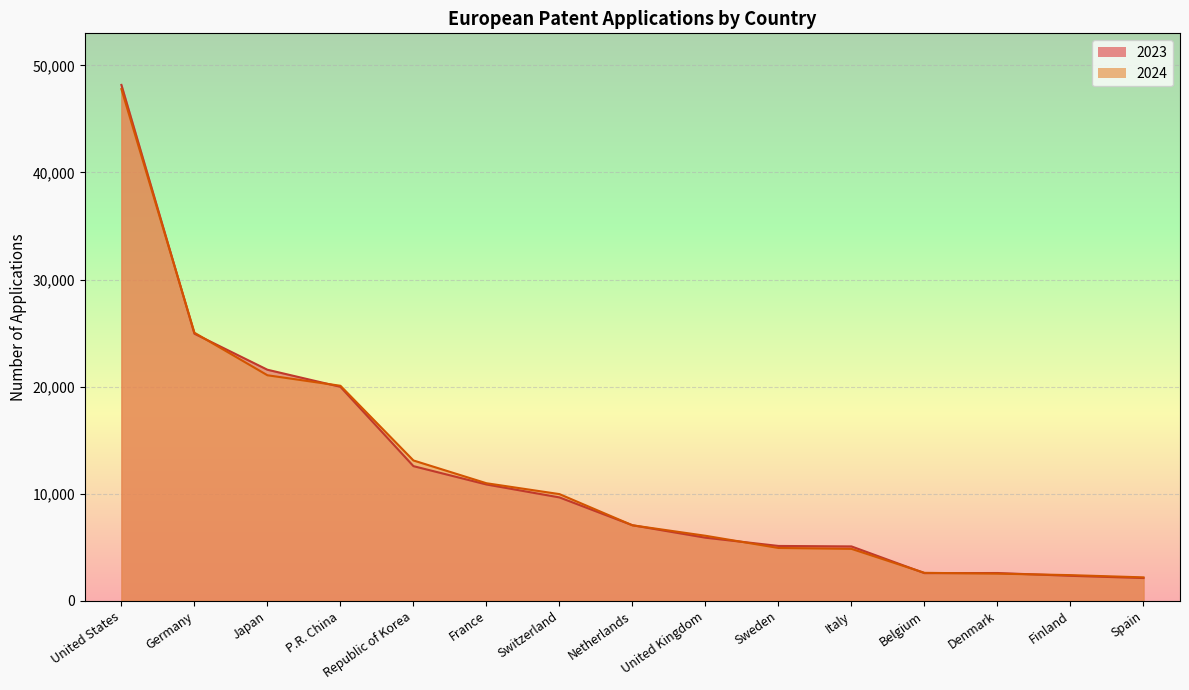

Which series changed the most between Switzerland and Spain?

2024